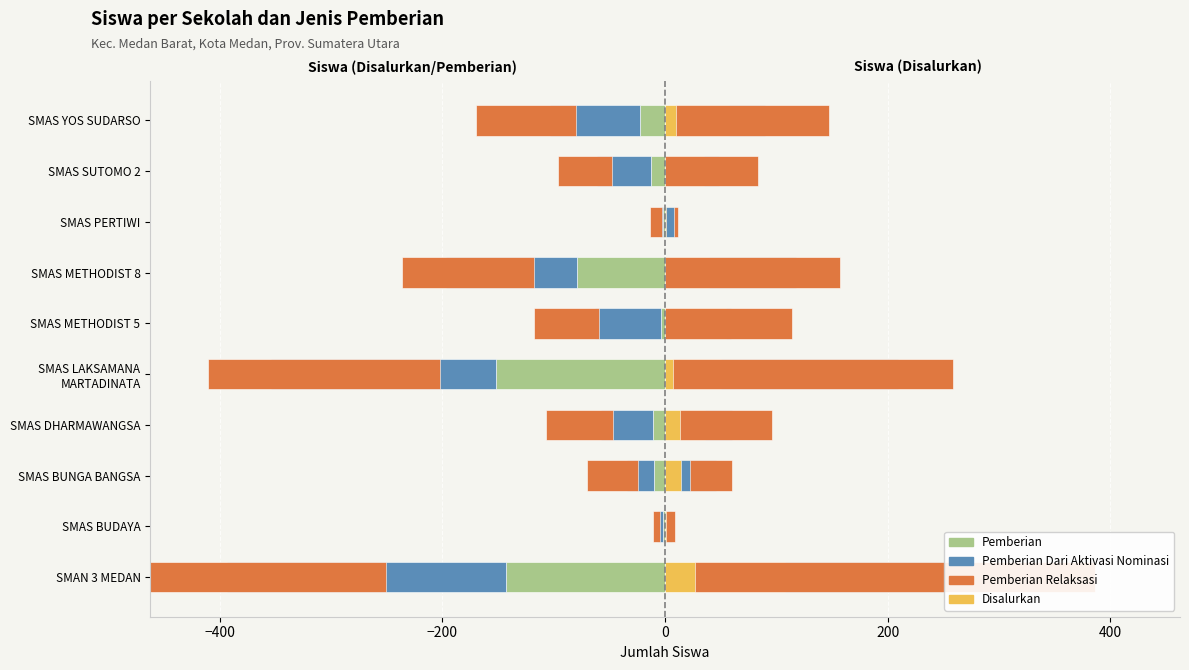

Which series has the widest spread of values?

Pemberian Relaksasi (right)